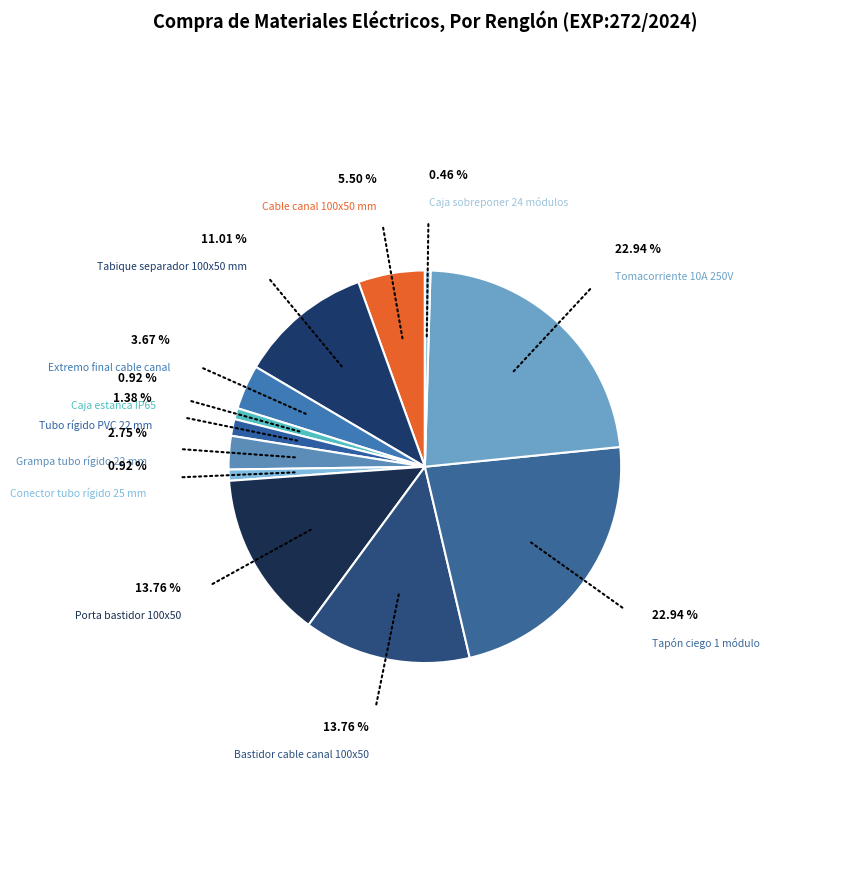

Combined, do Tubo rígido PVC 22 mm and Cable canal 100x50 mm account for over 50%?

No